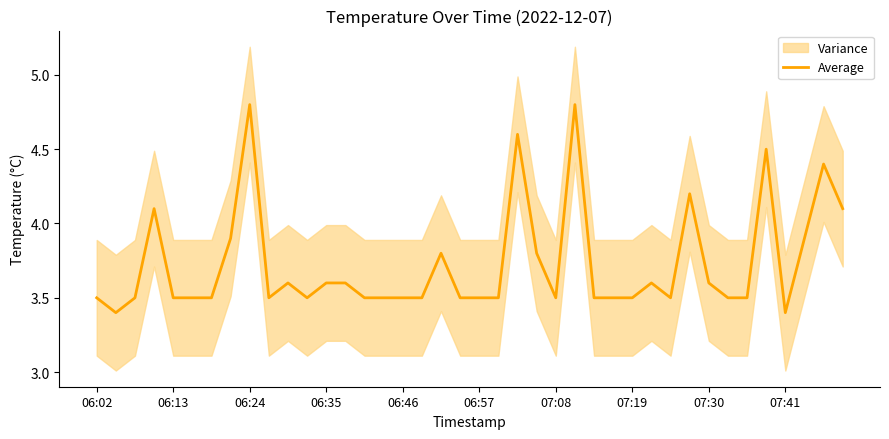

True or false: Average has a value of 3.5 at 07:19.

True